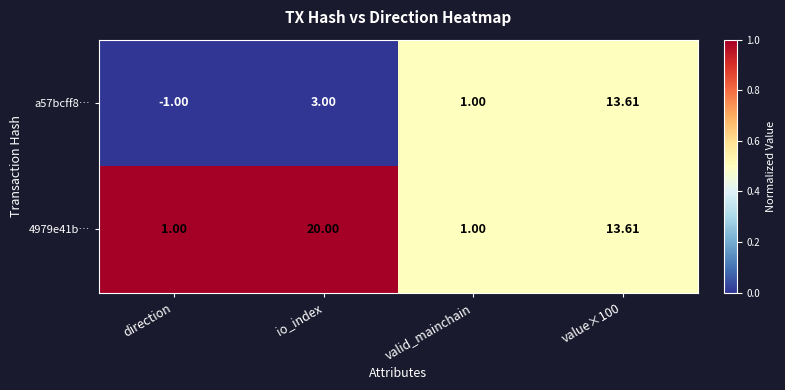

What is the total value across all series at value×100?

27.2